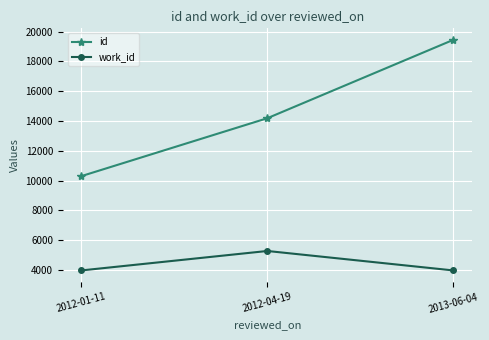

Which series has the largest range (max minus min)?

id